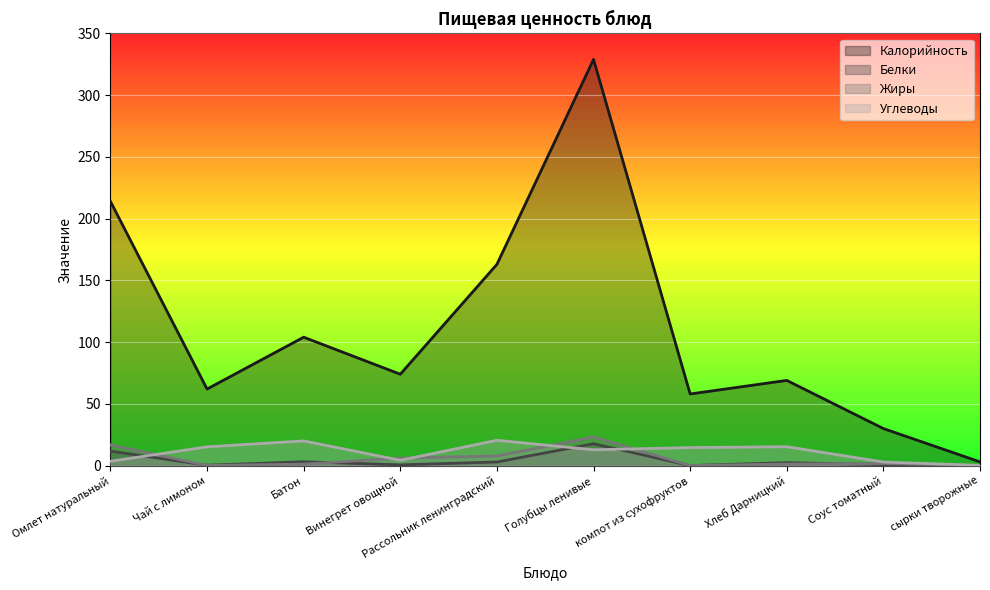

What is the label of the 4th point from the left?

Винегрет овощной